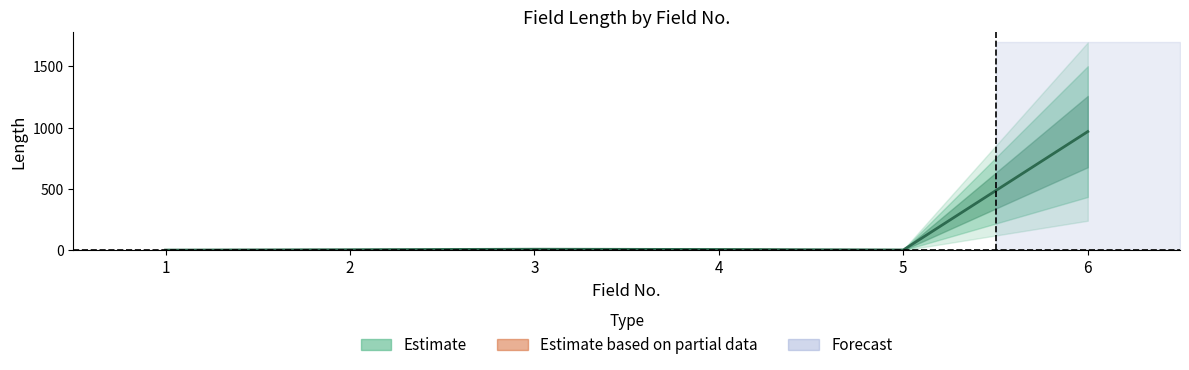

What is the change in value from 1 to 5?

+1